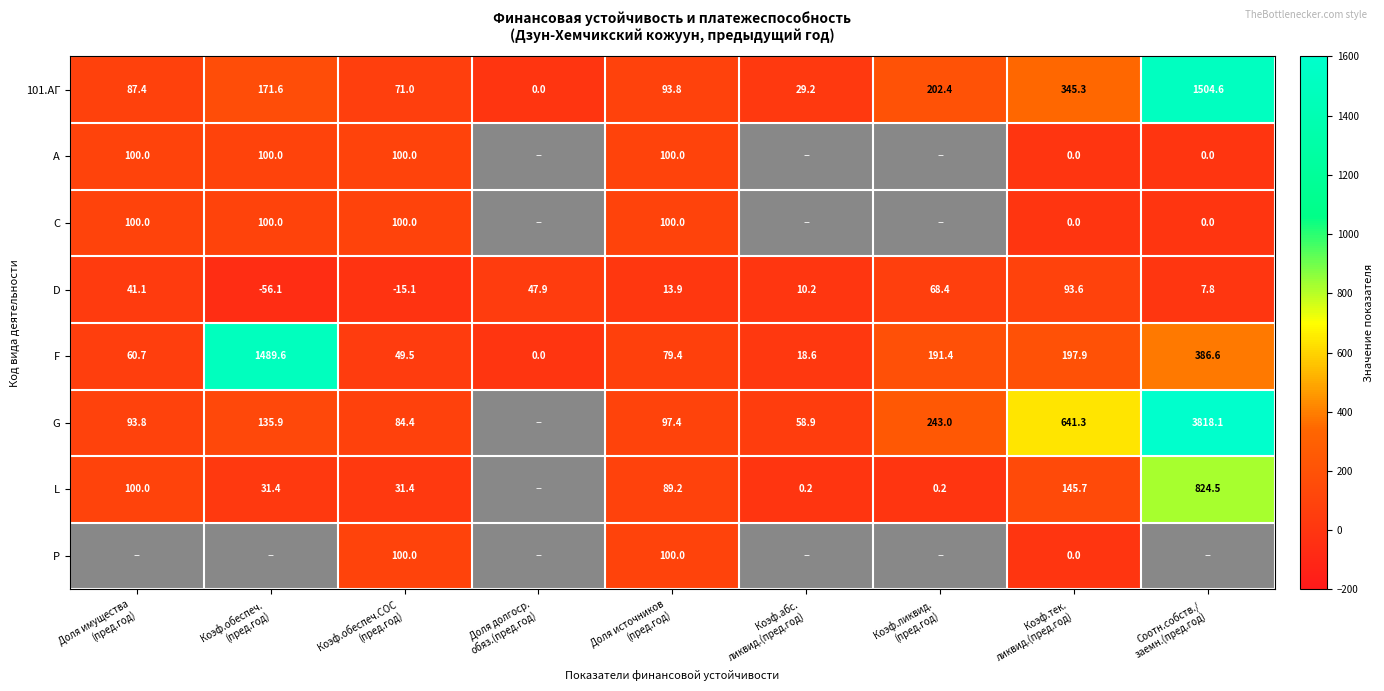

What is the difference between the second highest and second lowest values in the F series?

368.0